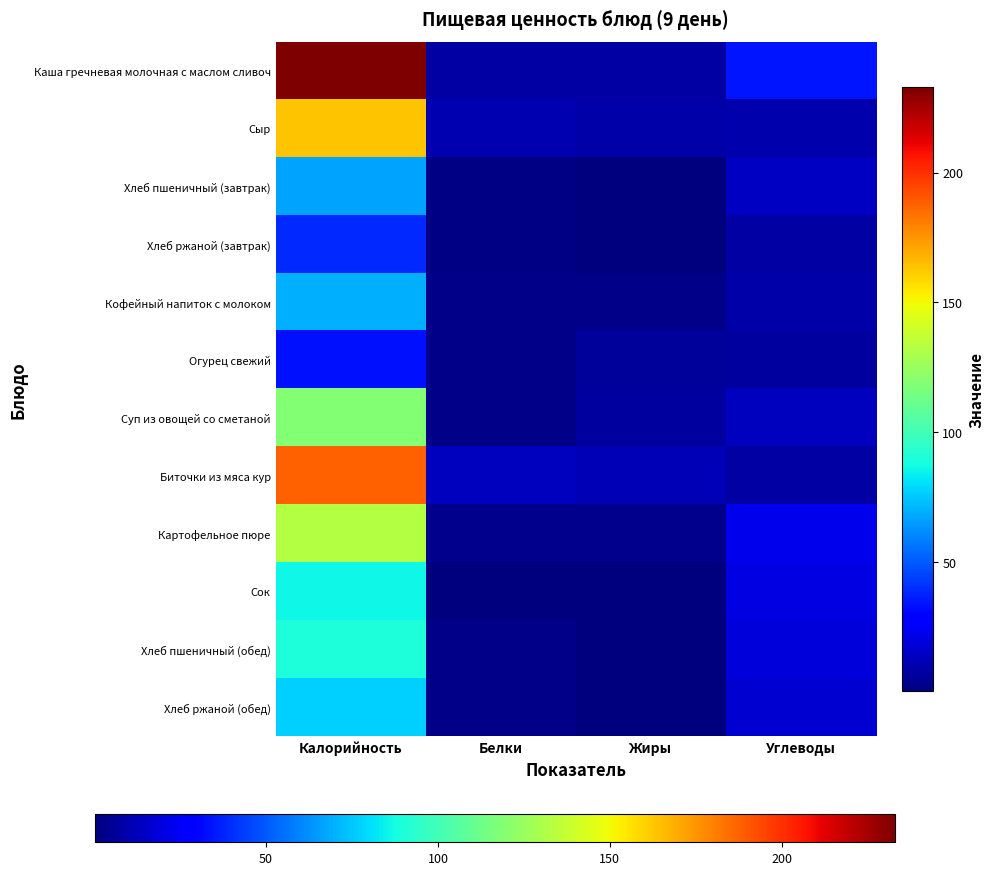

Reading left to right, what are all the values shown in this chart?

Каша гречневая молочная с маслом сливоч: Калорийность=233.0	Белки=7.8	Жиры=8.0	Углеводы=34.5
Сыр: Калорийность=163.1	Белки=10.6	Жиры=9.1	Углеводы=9.6
Хлеб пшеничный (завтрак): Калорийность=67.2	Белки=2.0	Жиры=0.2	Углеводы=14.1
Хлеб ржаной (завтрак): Калорийность=38.7	Белки=1.3	Жиры=0.2	Углеводы=8.3
Кофейный напиток с молоком: Калорийность=70.0	Белки=2.8	Жиры=2.9	Углеводы=8.6
Огурец свежий: Калорийность=33.6	Белки=2.1	Жиры=5.8	Углеводы=6.8
Суп из овощей со сметаной: Калорийность=118.7	Белки=2.0	Жиры=6.9	Углеводы=13.0
Биточки из мяса кур: Калорийность=187.8	Белки=13.3	Жиры=11.2	Углеводы=8.4
Картофельное пюре: Калорийность=132.6	Белки=3.1	Жиры=3.7	Углеводы=22.1
Сок: Калорийность=86.5	Белки=1.0	Жиры=0.2	Углеводы=20.6
Хлеб пшеничный (обед): Калорийность=89.6	Белки=2.6	Жиры=0.3	Углеводы=18.8
Хлеб ржаной (обед): Калорийность=77.4	Белки=2.6	Жиры=0.5	Углеводы=16.7